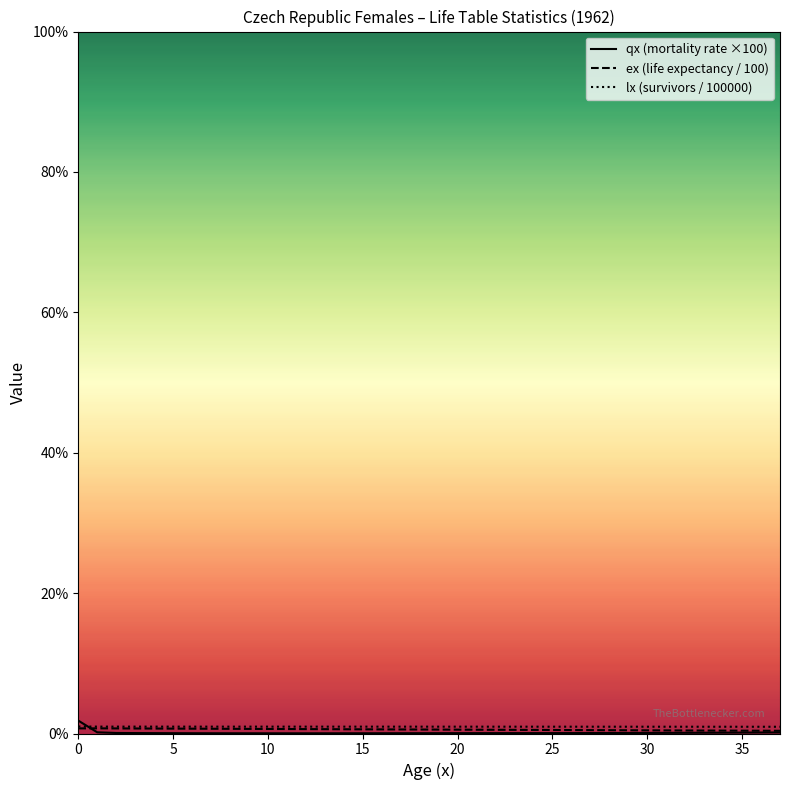

At how many categories does at least one series exceed 1?

1